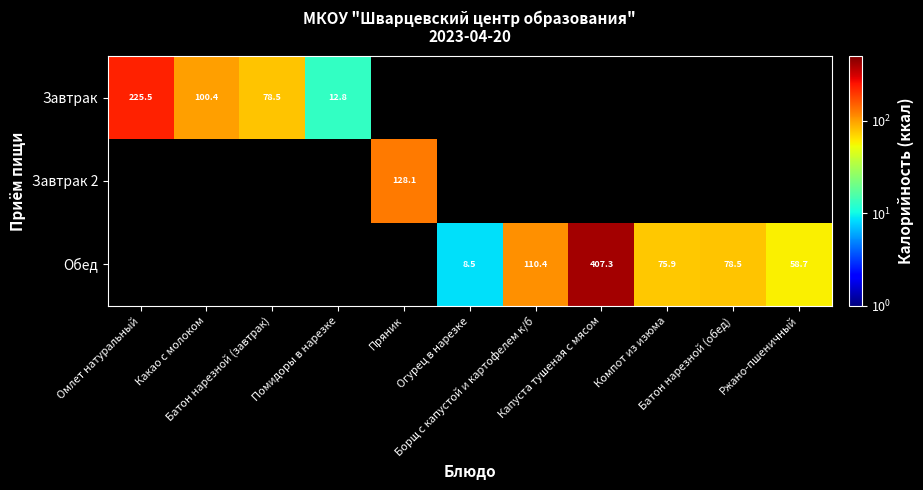

The Обед series shows 8.5 at Огурец в нарезке. True or false?

True